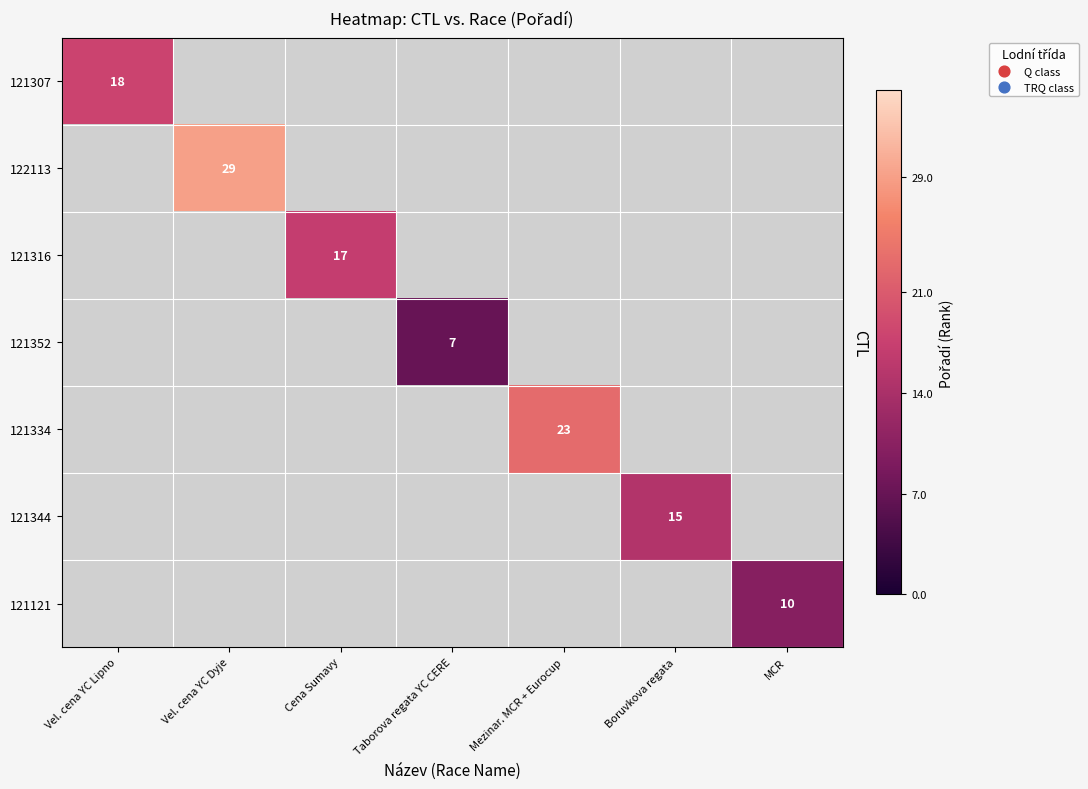

True or false: 121334 has a value of 23 at Mezinar. MCR + Eurocup.

True